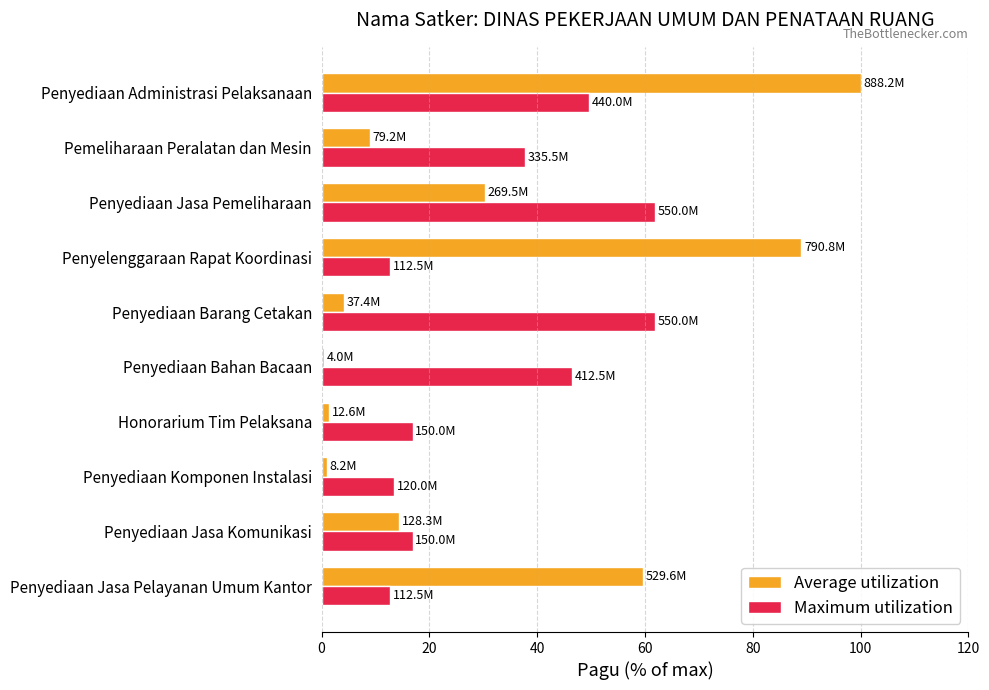

How many series are shown in this chart?

2